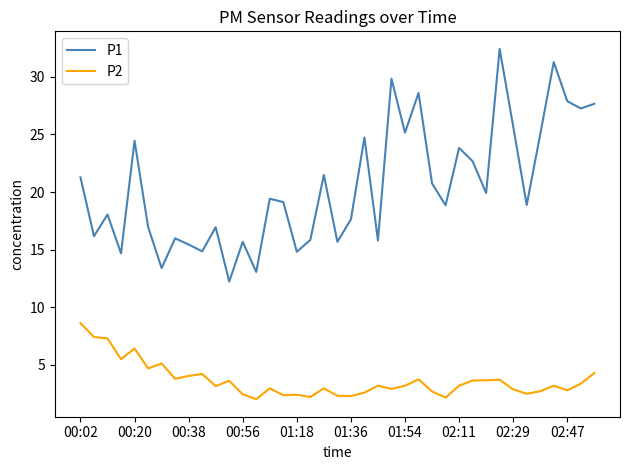

True or false: P2 and P1 intersect in this chart.

False